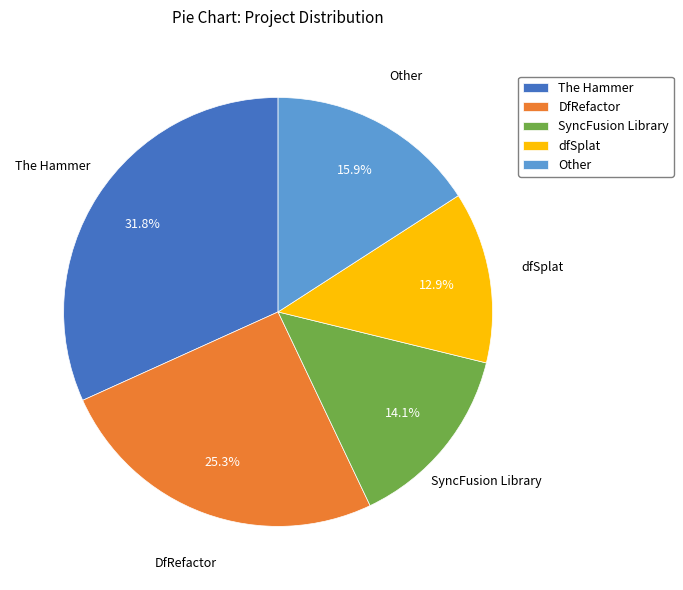

The dfSplat slice represents 4% of the pie. True or false?

False